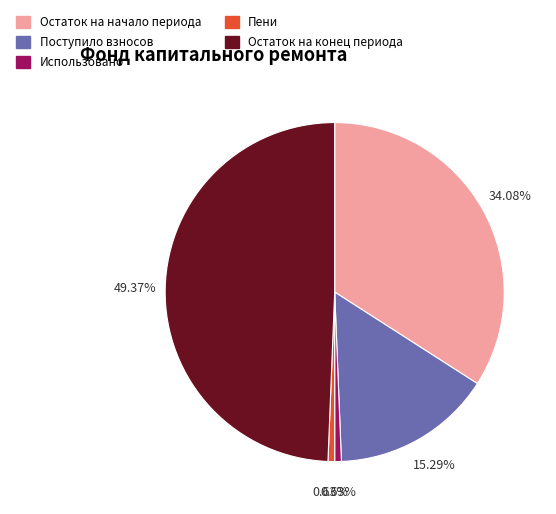

Does any single category account for the majority?

No